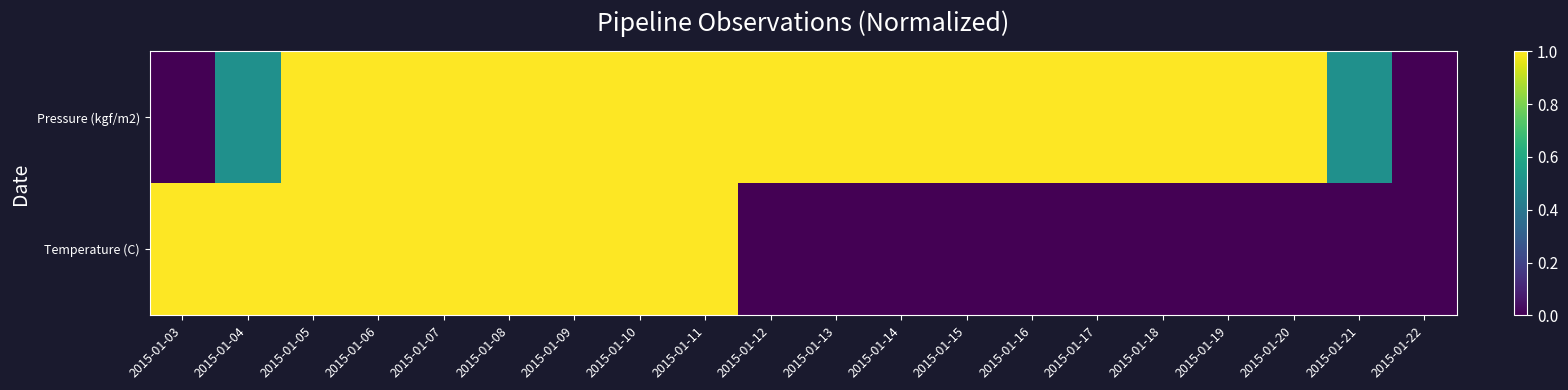

At 2015-01-04, list the series in order from smallest to largest.

Pressure (kgf/m2), Temperature (C)